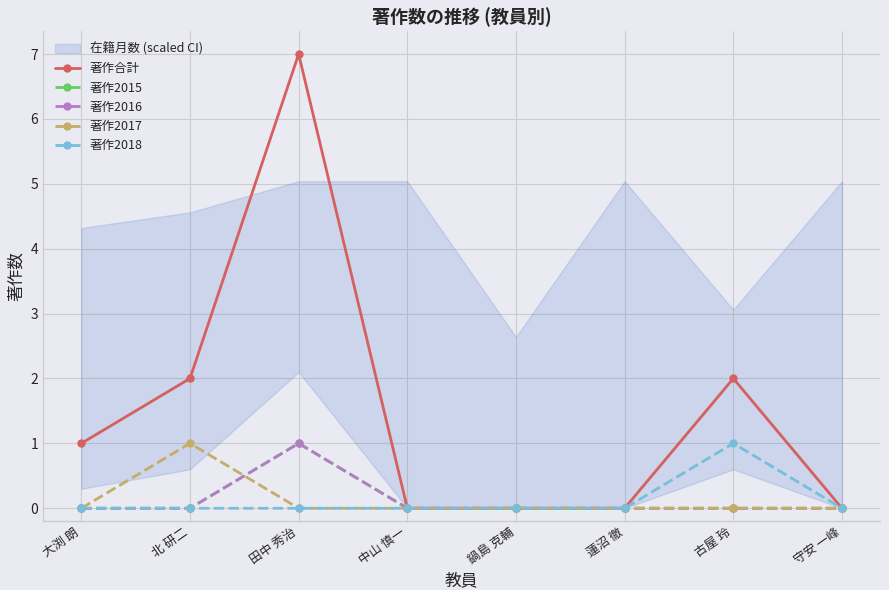

The 著作合計 series shows 2 at 北 研二. True or false?

True